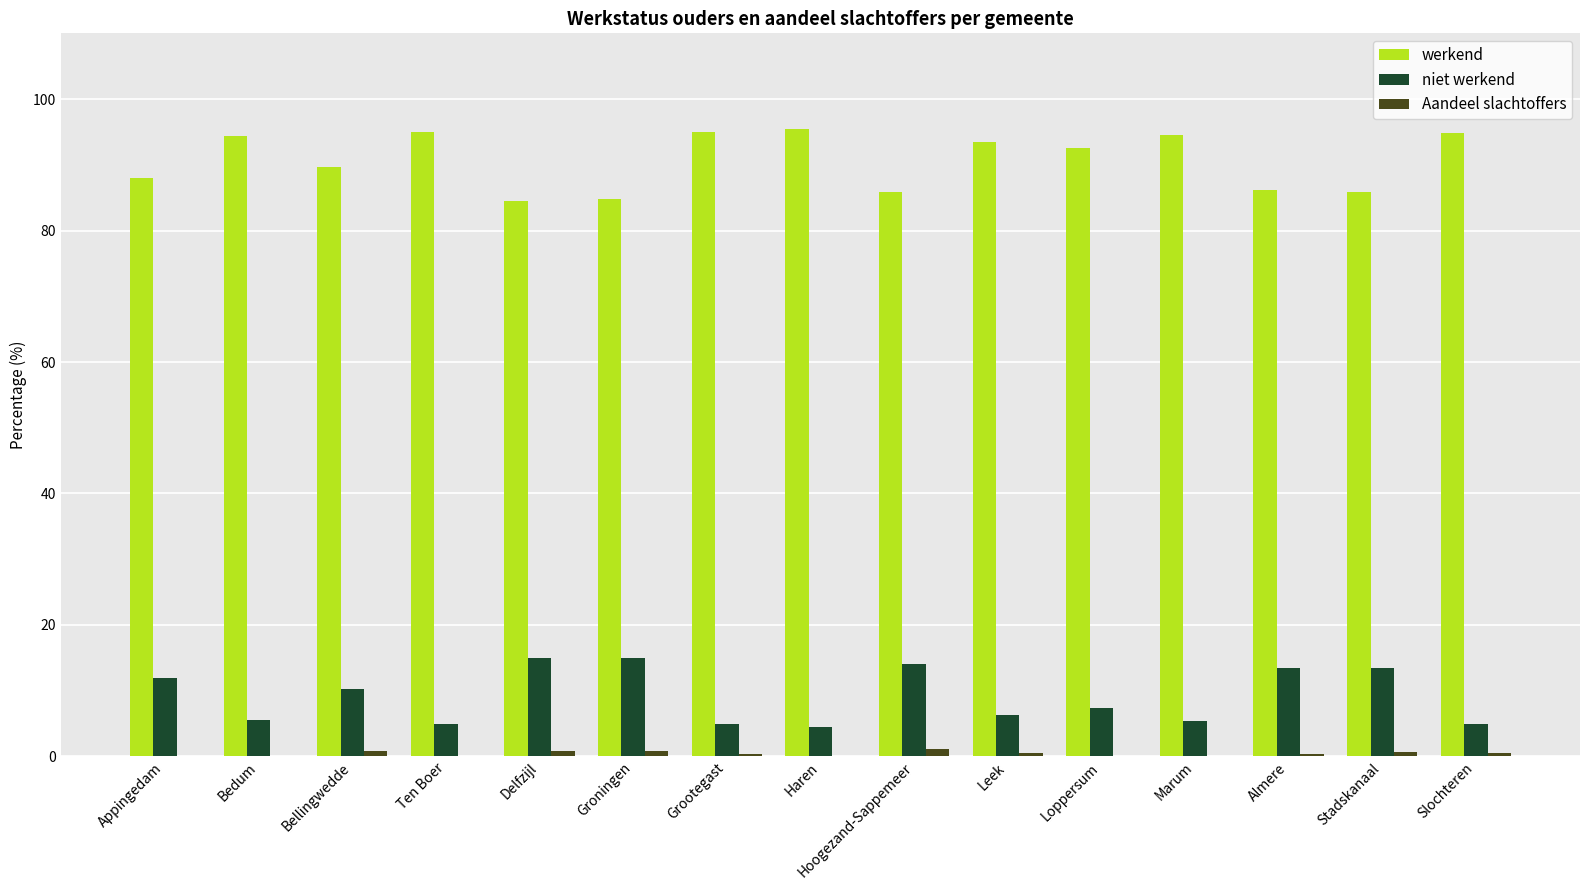

True or false: Aandeel slachtoffers has a value of 0.0 at Haren.

True